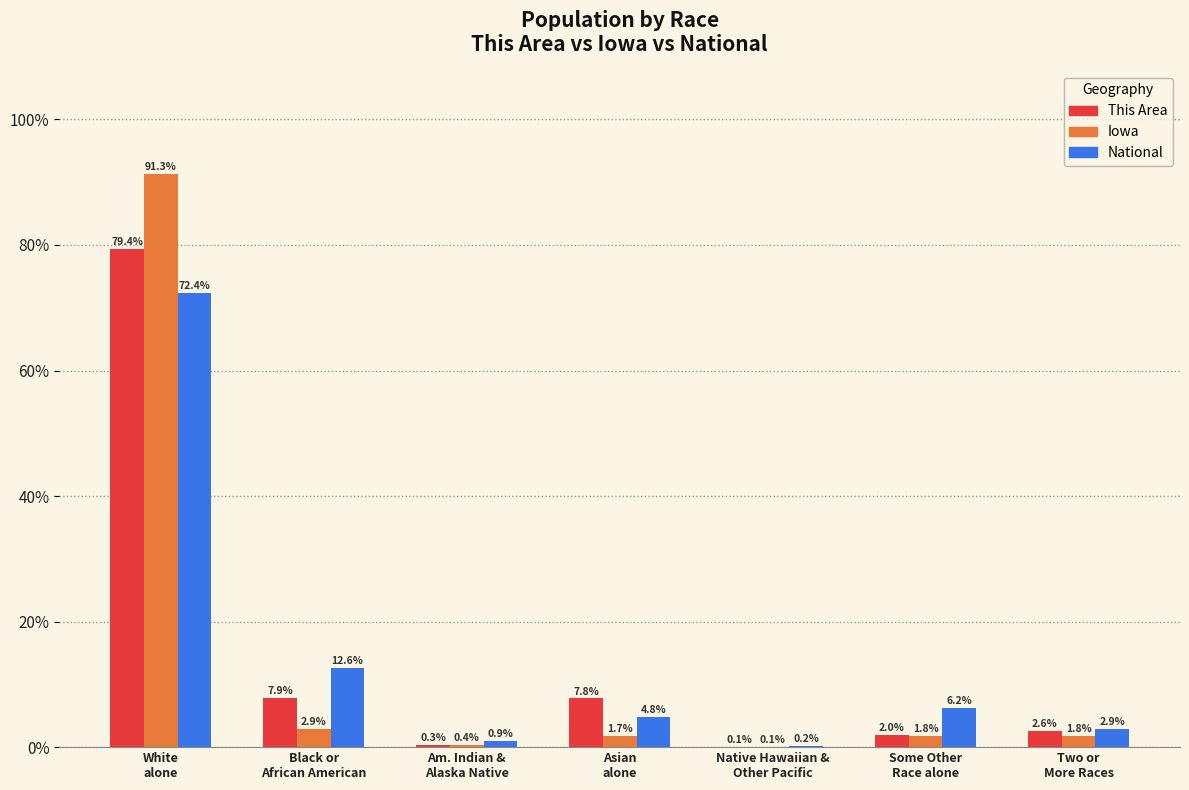

Which series has the largest range (max minus min)?

Iowa